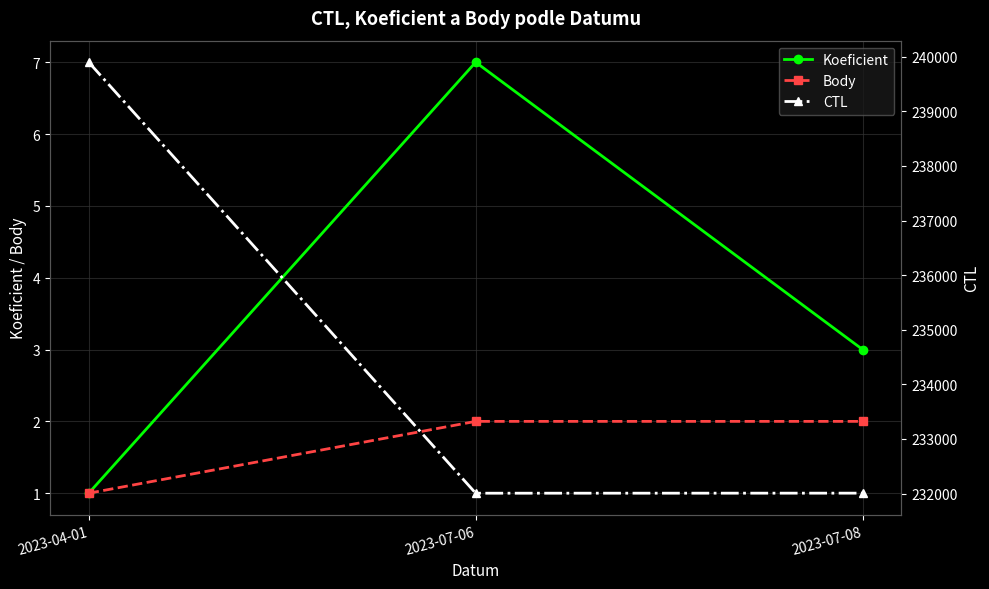

Reading left to right, transcribe all the data shown in this chart.

Koeficient: 1	7	3
Body: 1	2	2
CTL: 239901	232006	232007